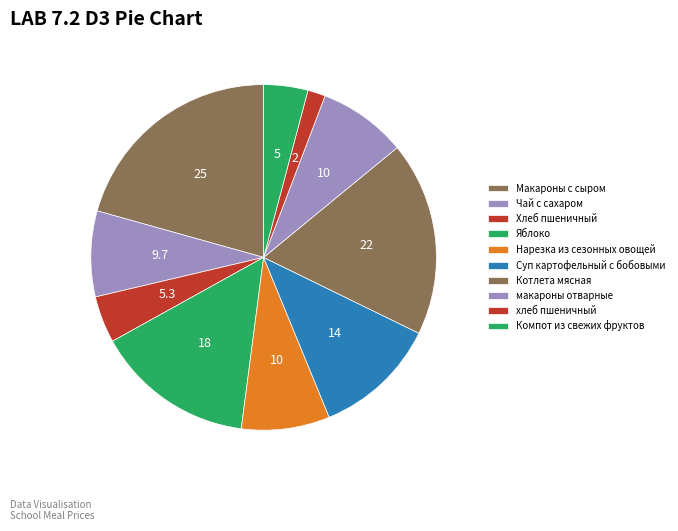

Is there a majority slice in this chart?

No